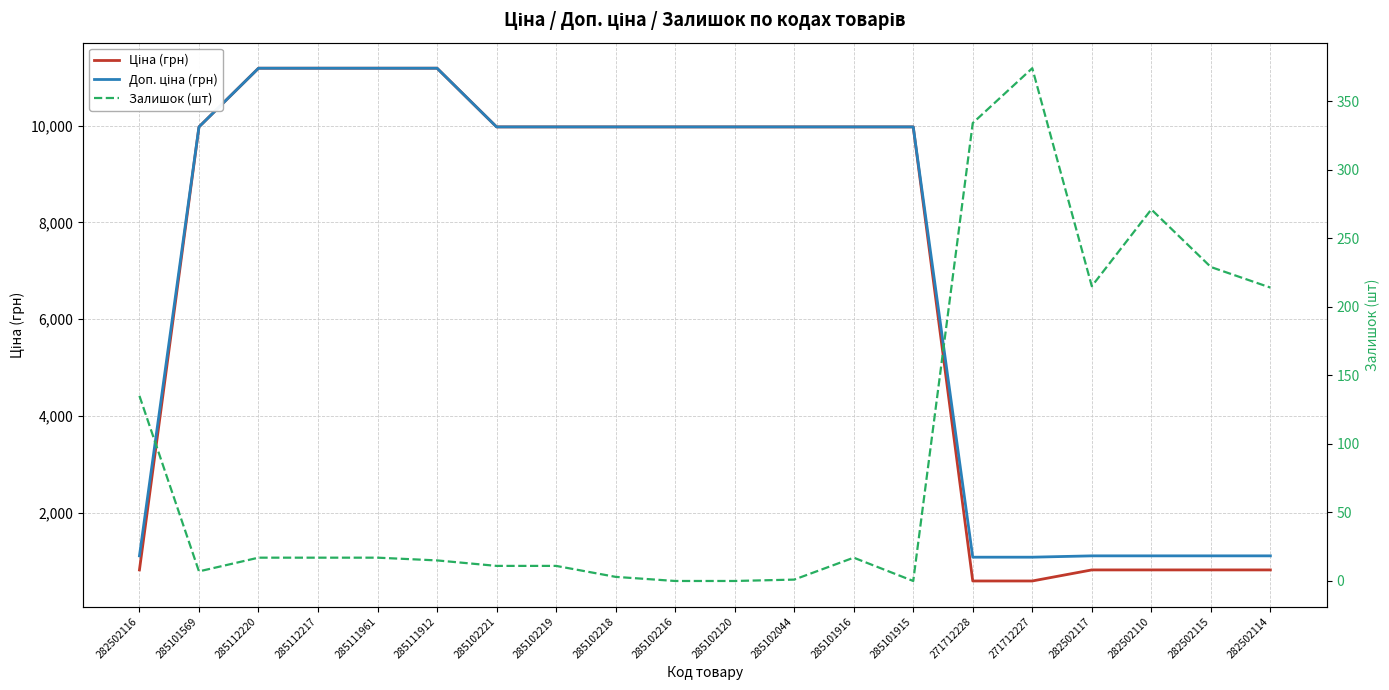

True or false: Доп. ціна (грн) has more than 2 points higher than both neighbors.

False